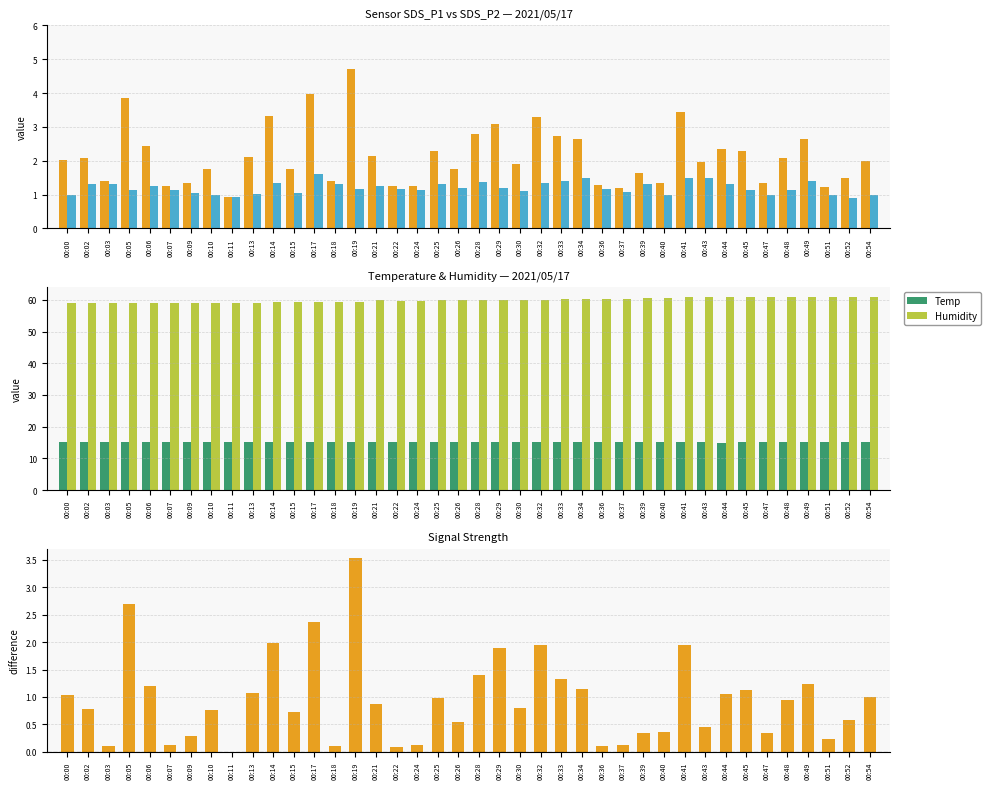

What is the difference between the SDS_P1 values at 00:54 and 00:22?

0.8